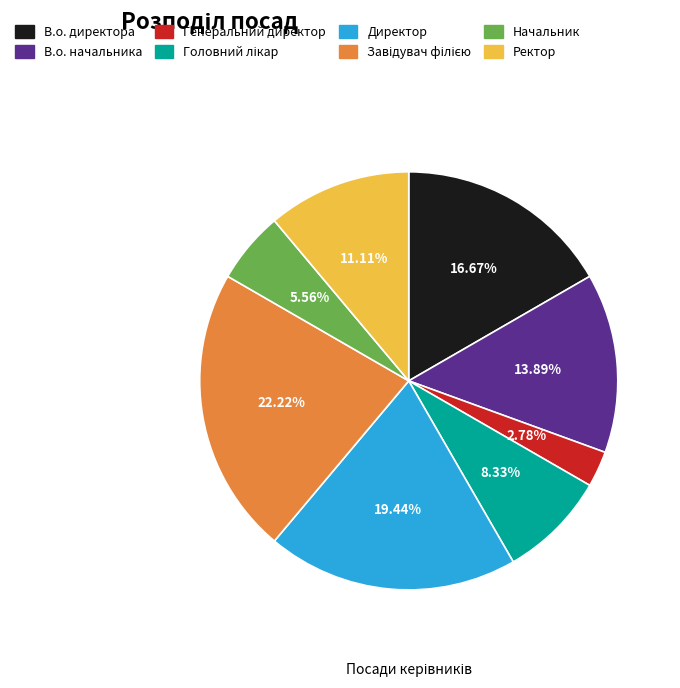

What is the total percentage of Начальник and Генеральний директор?

8.3%